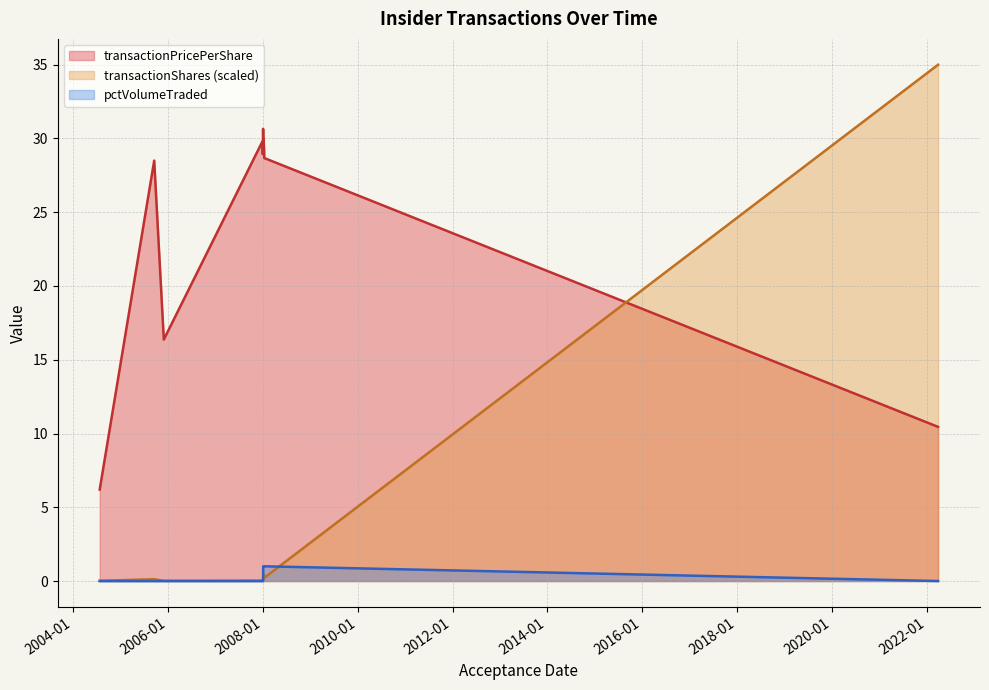

What is the difference between the transactionPricePerShare values at 2008-01-07 and 2007-12-31?

0.8